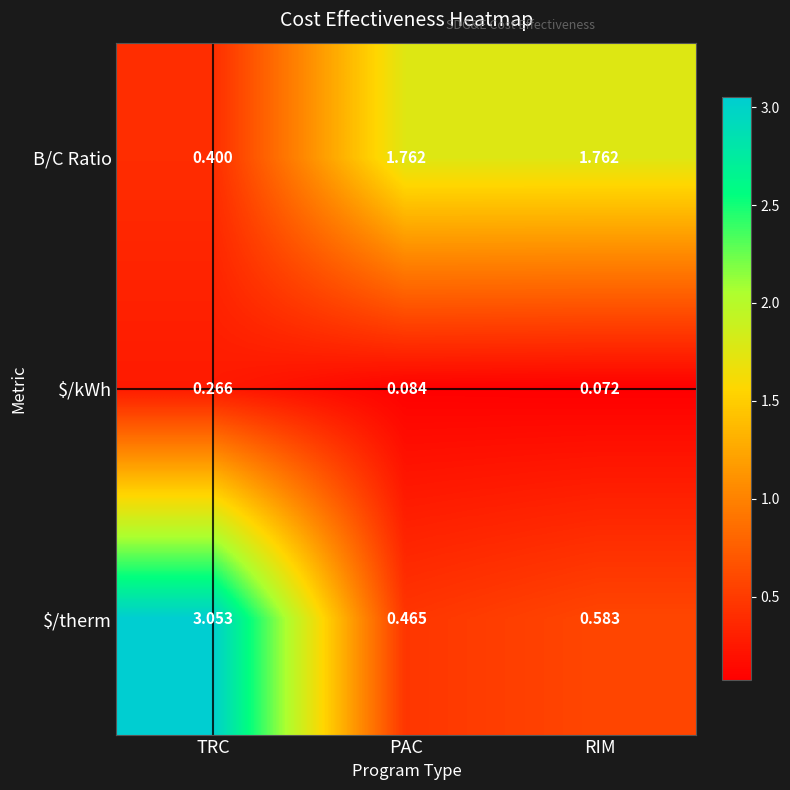

At which label does $/kWh reach its peak?

TRC